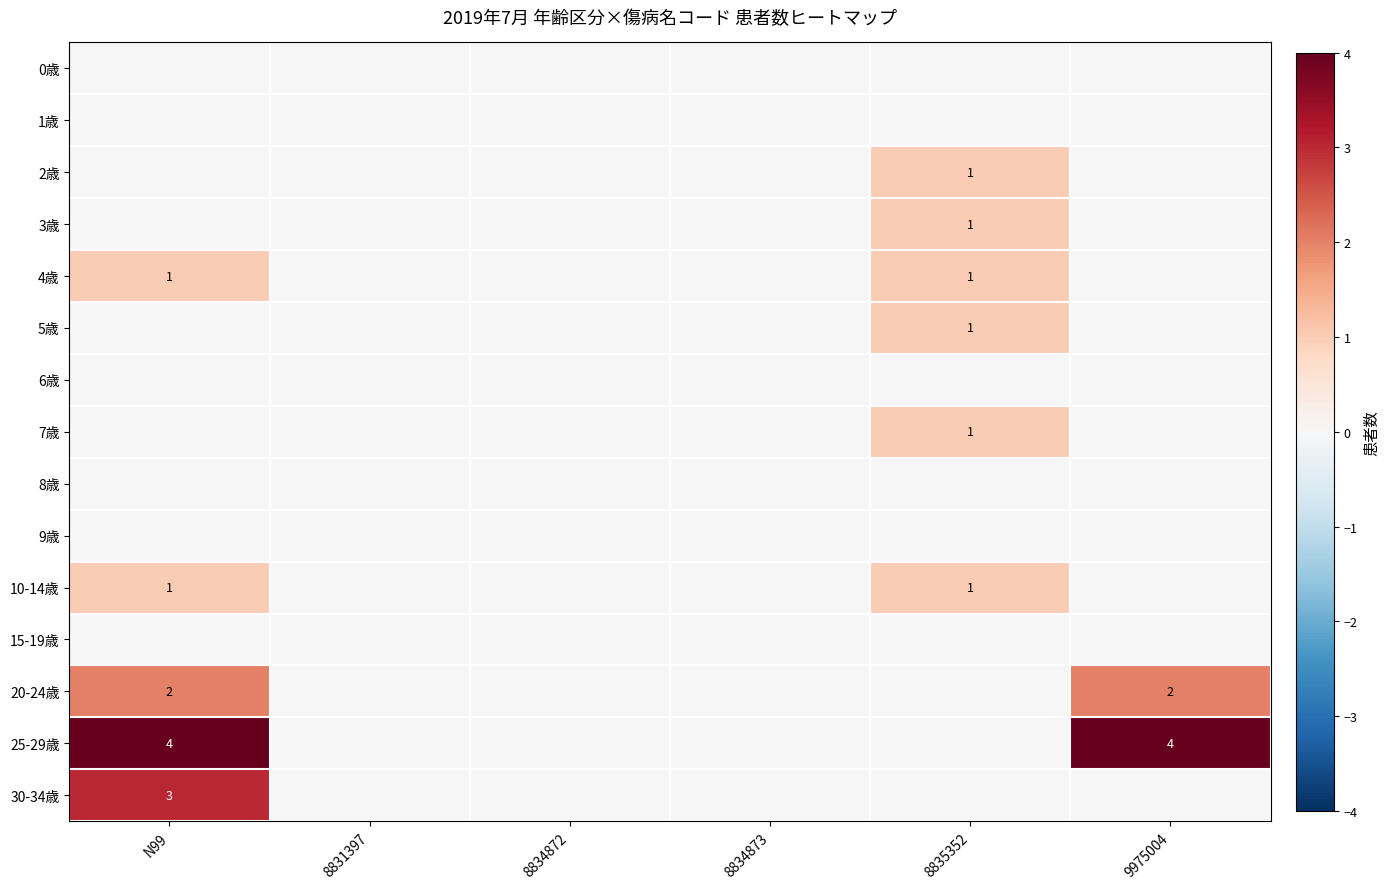

The value of 4歳 at N99 is 1. True or false?

True